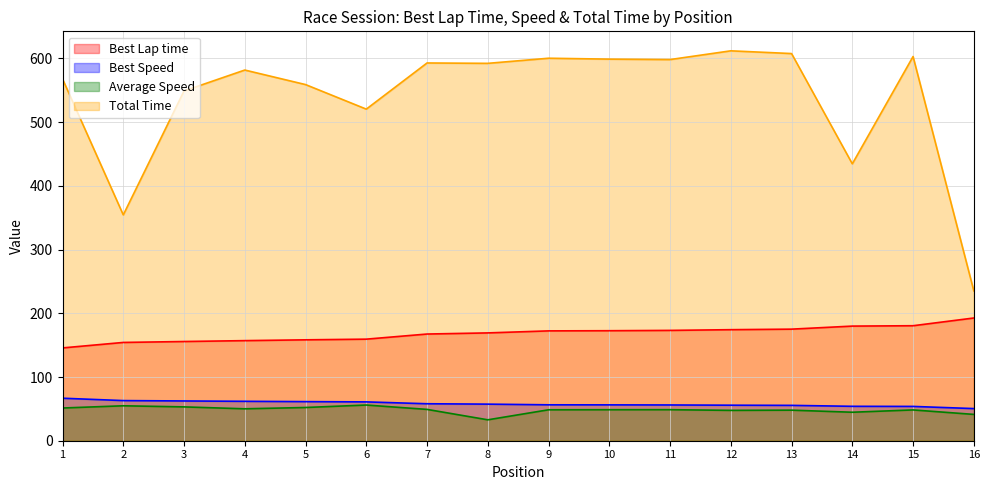

What is the spread (max minus min) of values at 1?

516.6